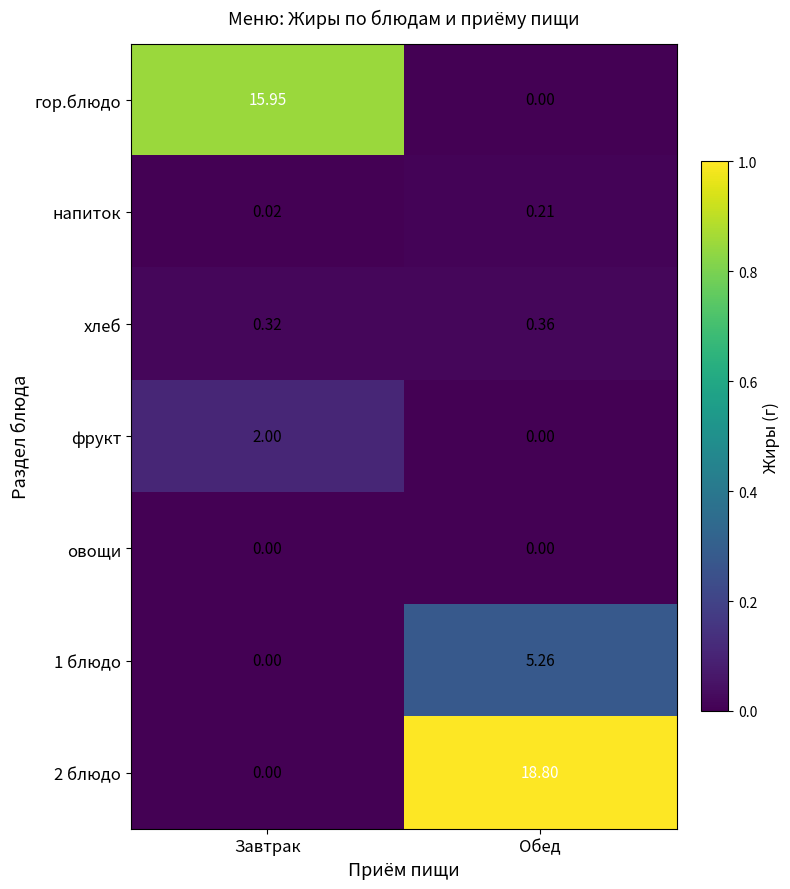

At which category is the sum across all series the highest?

Обед